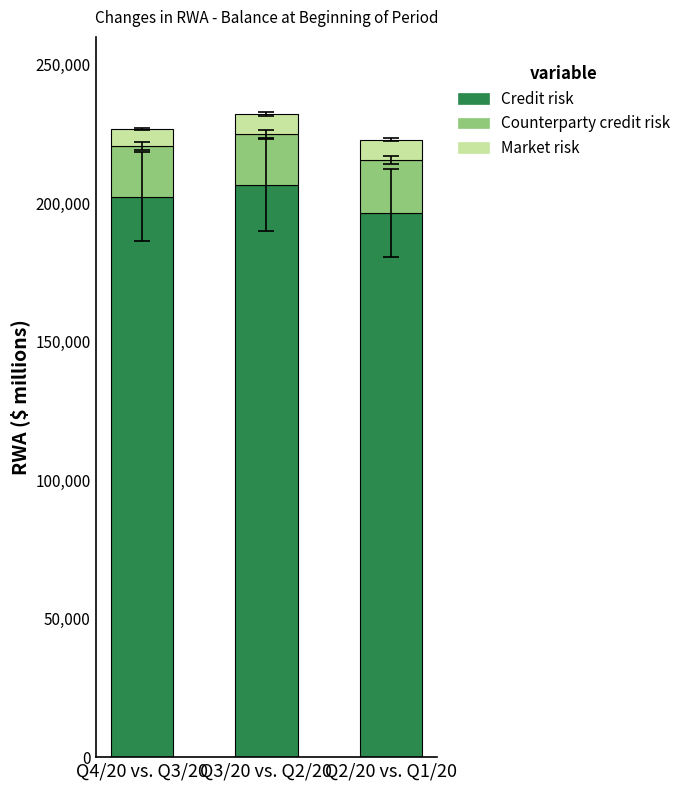

Reading right to left, list the values for the Credit risk series.

196421	206490	202361